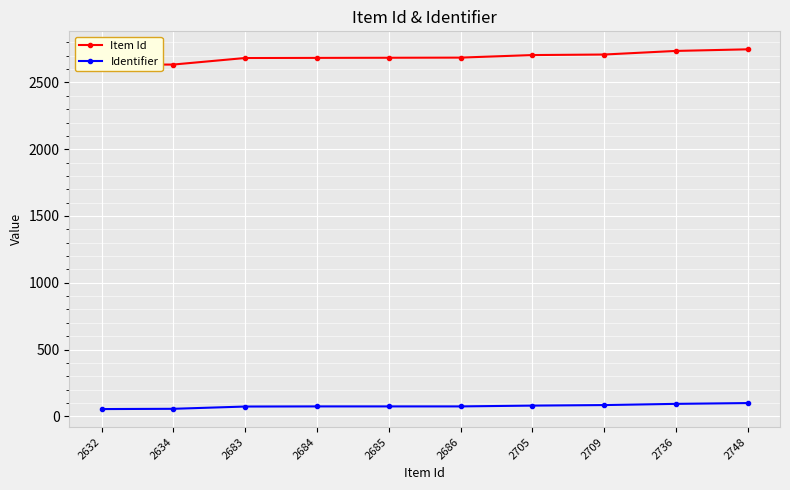

Count the number of data series in this chart.

2